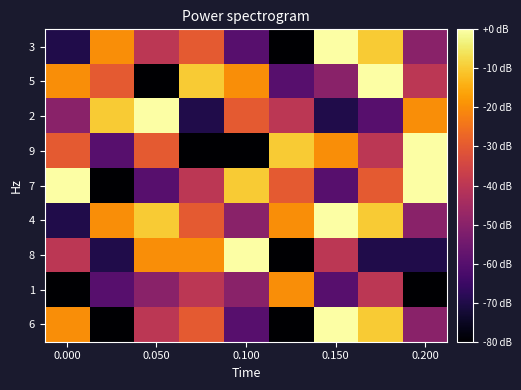

How many data points does each series have?

9